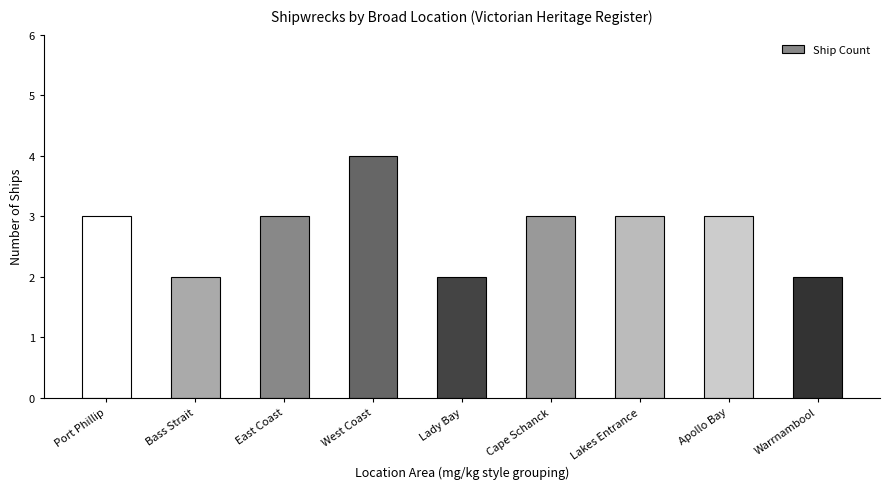

What is the average value?

3